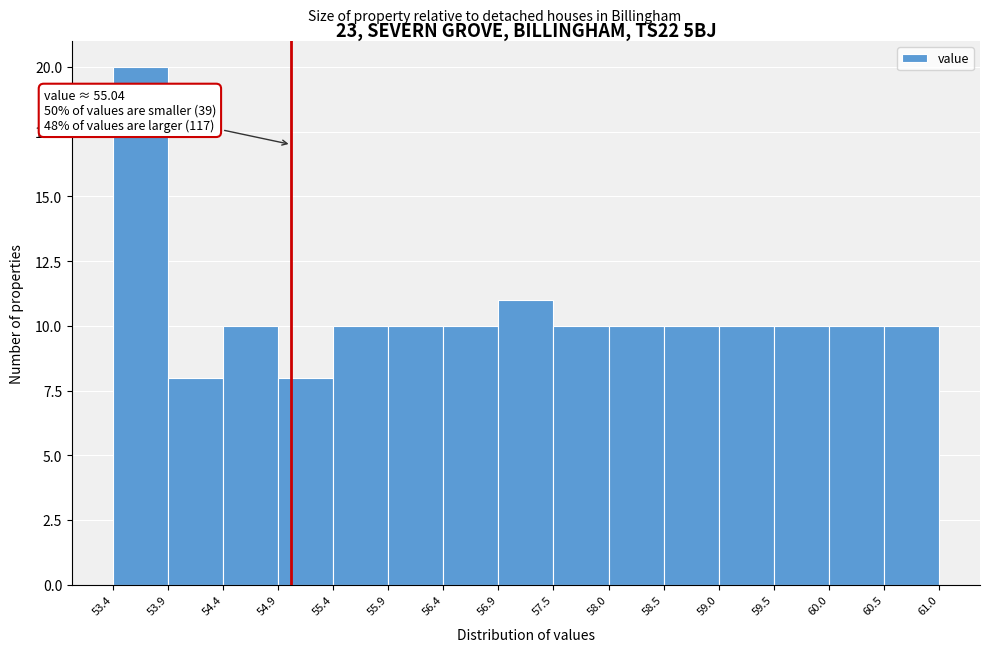

Which range on the x-axis has the tallest bar?

53.4 to 53.9